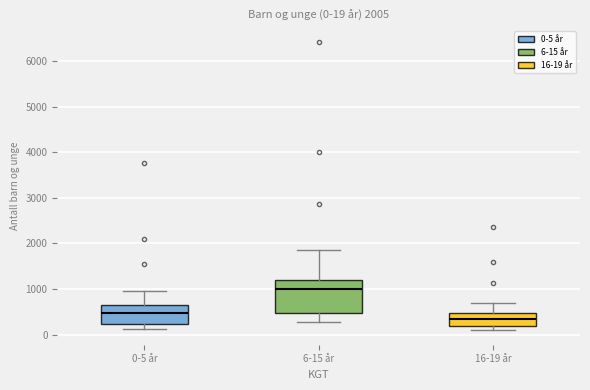

Which box is the tallest, from its lower edge to its upper edge?

6-15 år